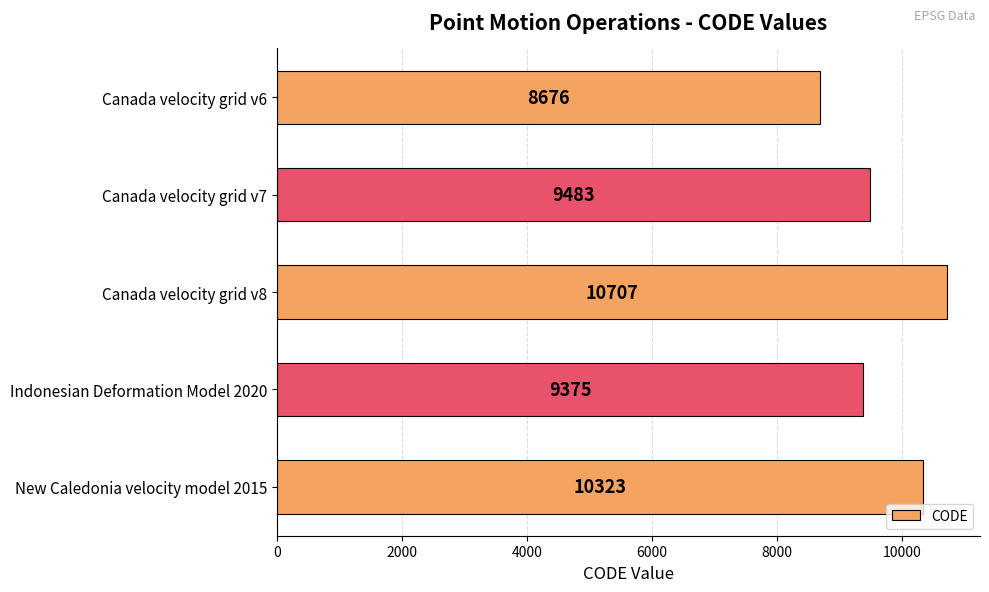

How many series are shown in this chart?

1